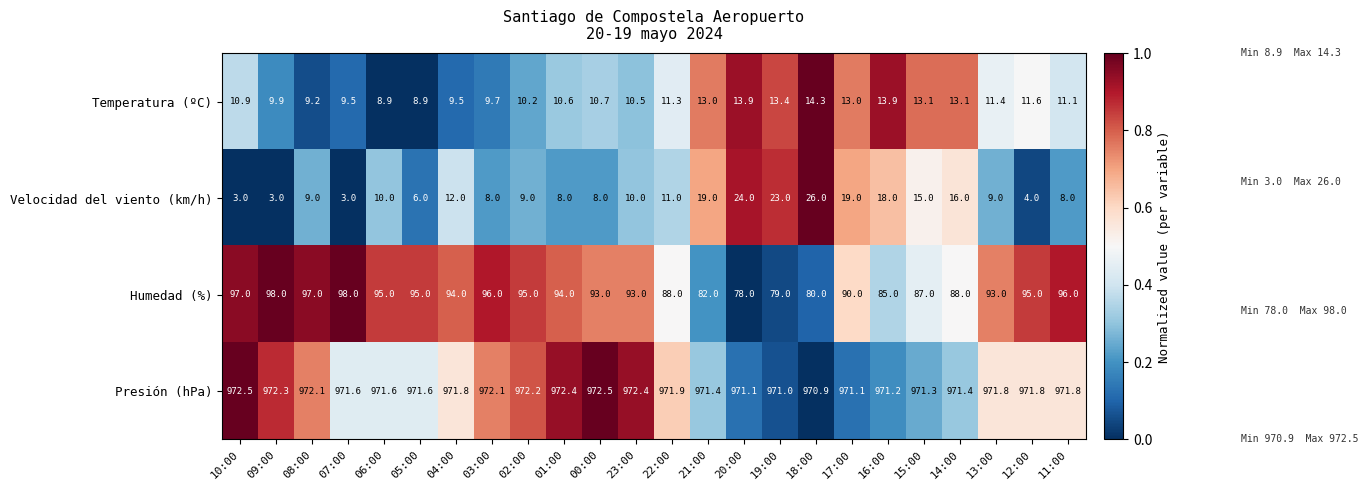

Count the number of categories in the chart.

24